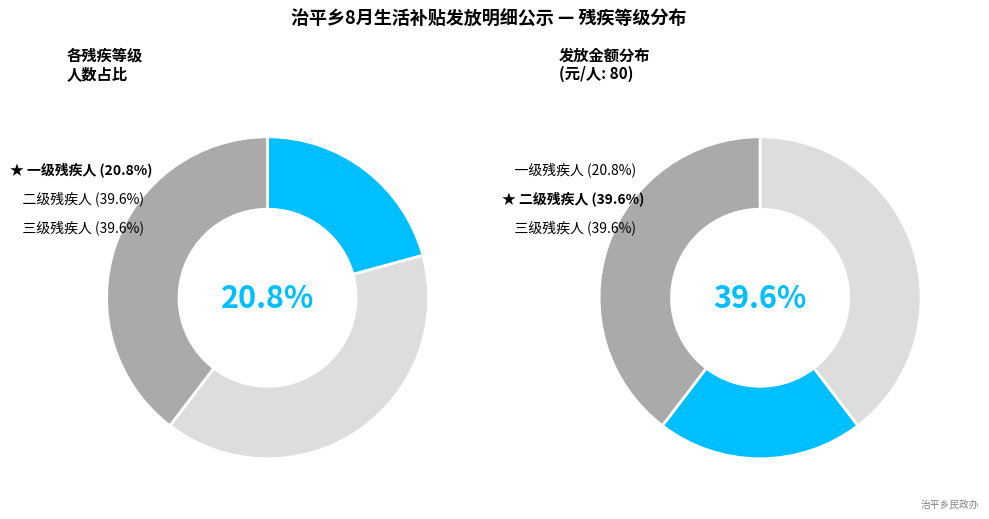

Do 一级残疾人 and 二级残疾人 together represent more than half of the pie?

Yes